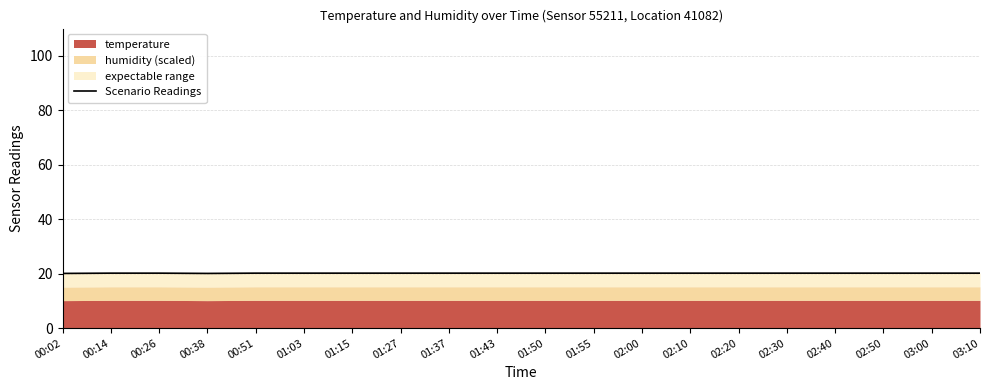

What is the difference between the second highest and second lowest values?

0.1